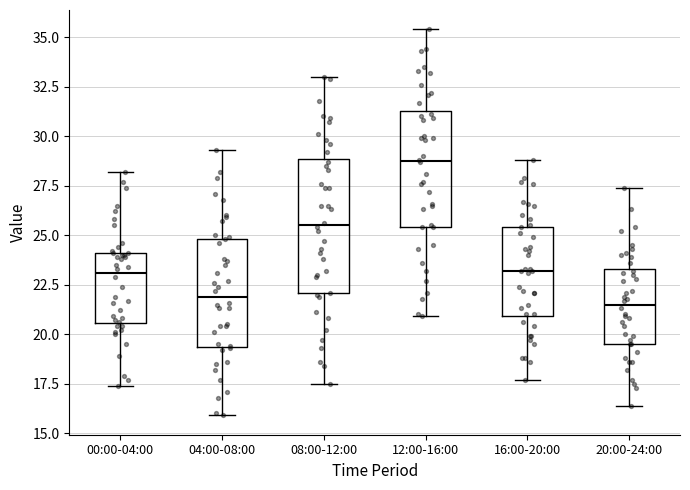

Where is the upper edge of the box for 04:00-08:00 on the y-axis? The values are not printed on the chart, so give them approximately, as read against the axis.

25.0